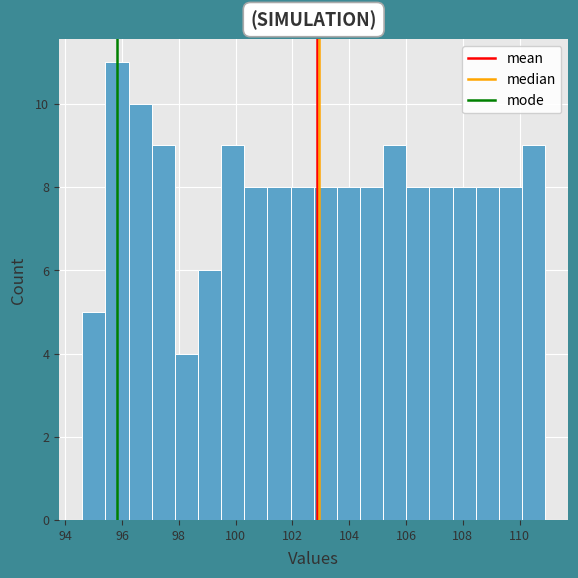

Reading left to right, list every bar in this chart as the range it spans on the x-axis followed by its height. Neither the bar edges nor the heights are printed on the chart, so give them approximately, as read against the axes.

94.6 to 95.4: 5
95.4 to 96.2: 11
96.2 to 97.0: 10
97.0 to 97.8: 9
97.8 to 98.6: 4
98.6 to 99.4: 6
99.4 to 100.4: 9
100.4 to 101.2: 8
101.2 to 102.0: 8
102.0 to 102.8: 8
102.8 to 103.6: 8
103.6 to 104.4: 8
104.4 to 105.2: 8
105.2 to 106.0: 9
106.0 to 106.8: 8
106.8 to 107.6: 8
107.6 to 108.4: 8
108.4 to 109.2: 8
109.2 to 110.0: 8
110.0 to 111.0: 9